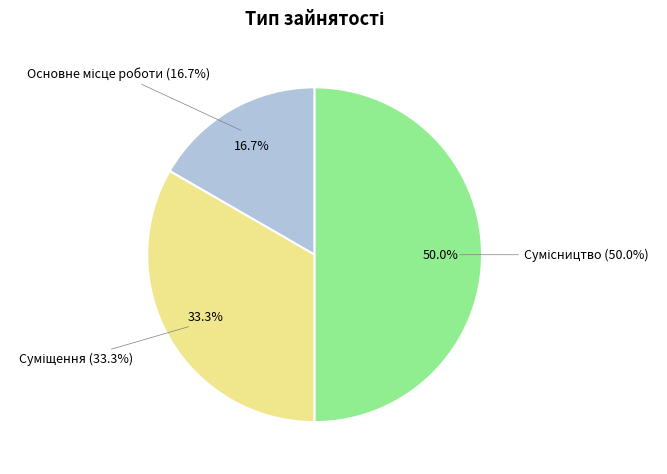

What percentage is the Суміщення slice, to the nearest percent?

33%